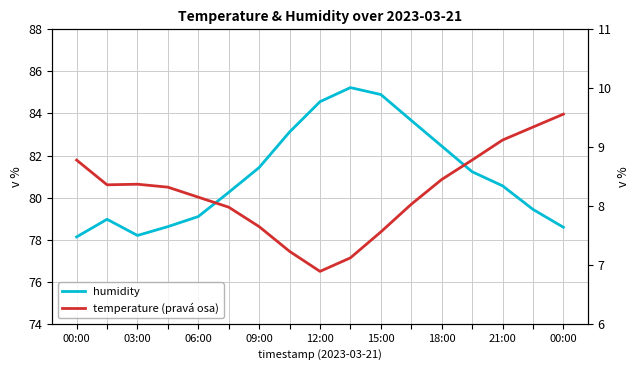

Is it true that humidity equals 85.2 at 9?

True